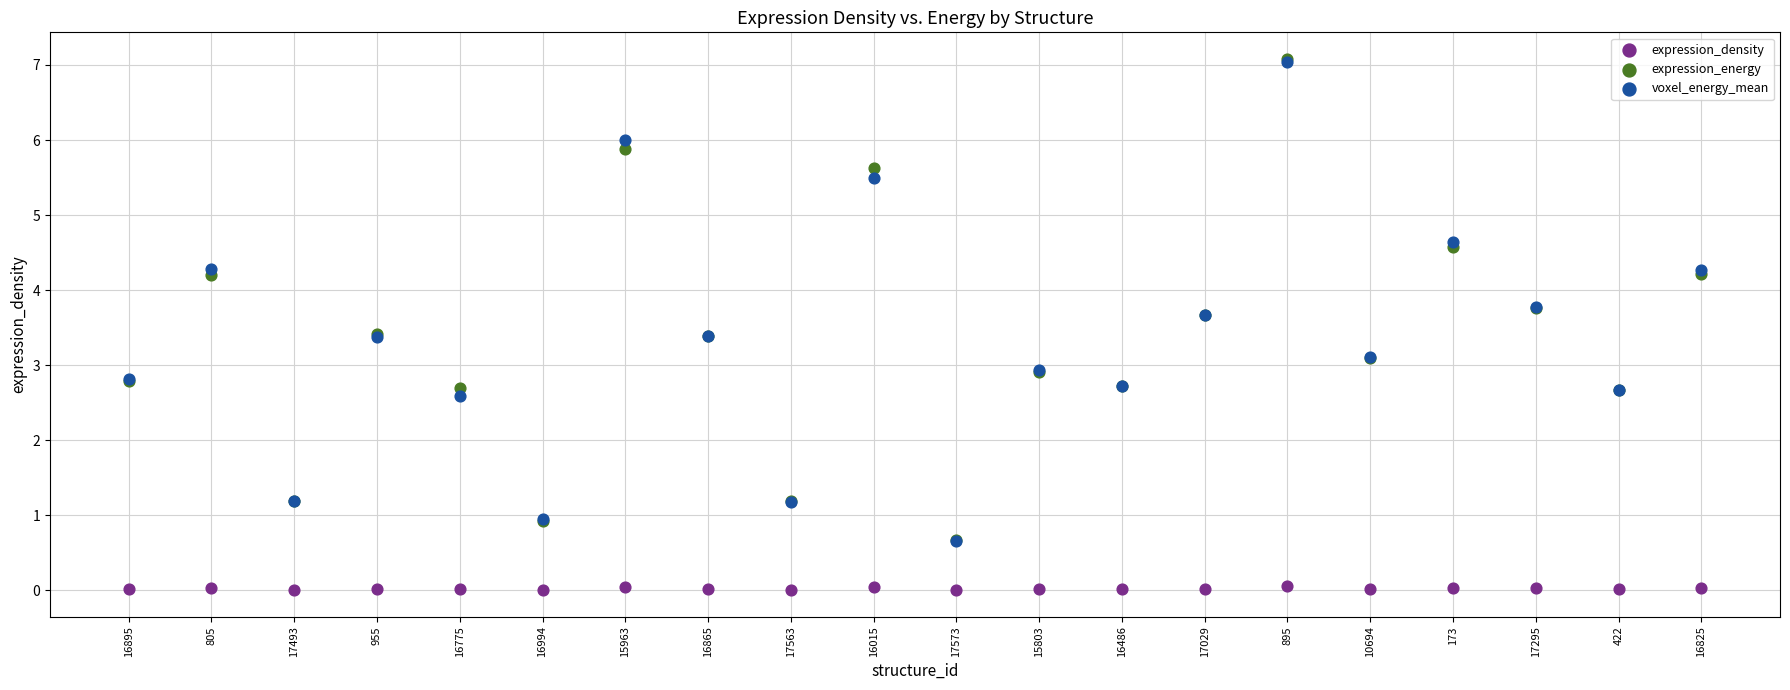

Which series has the widest spread of Y values?

expression_energy